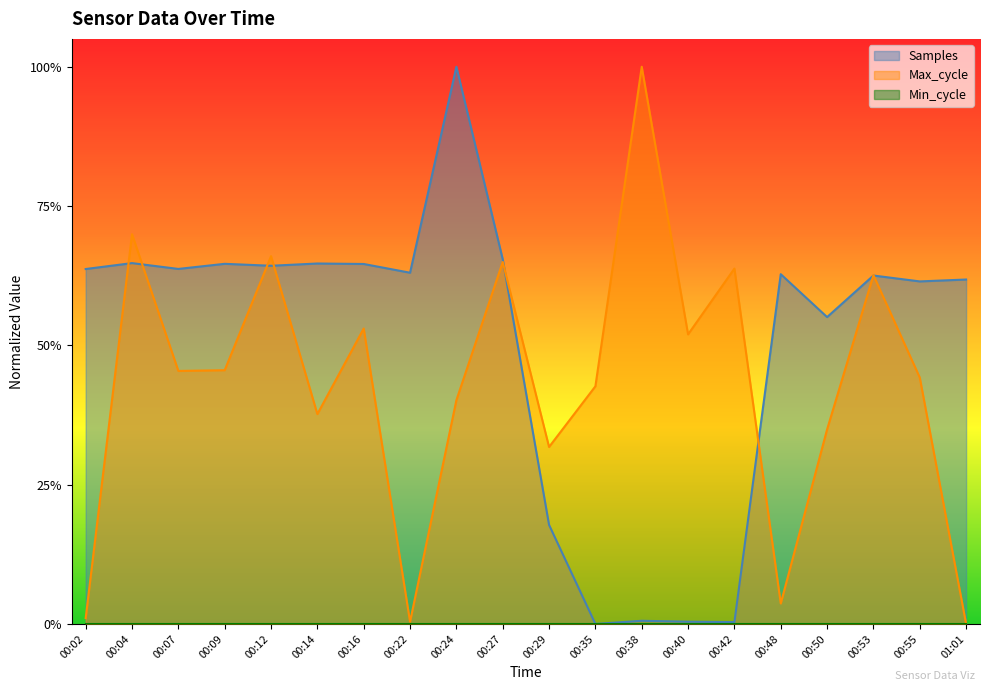

Between 00:22 and 00:48, which series saw the biggest shift?

Max_cycle